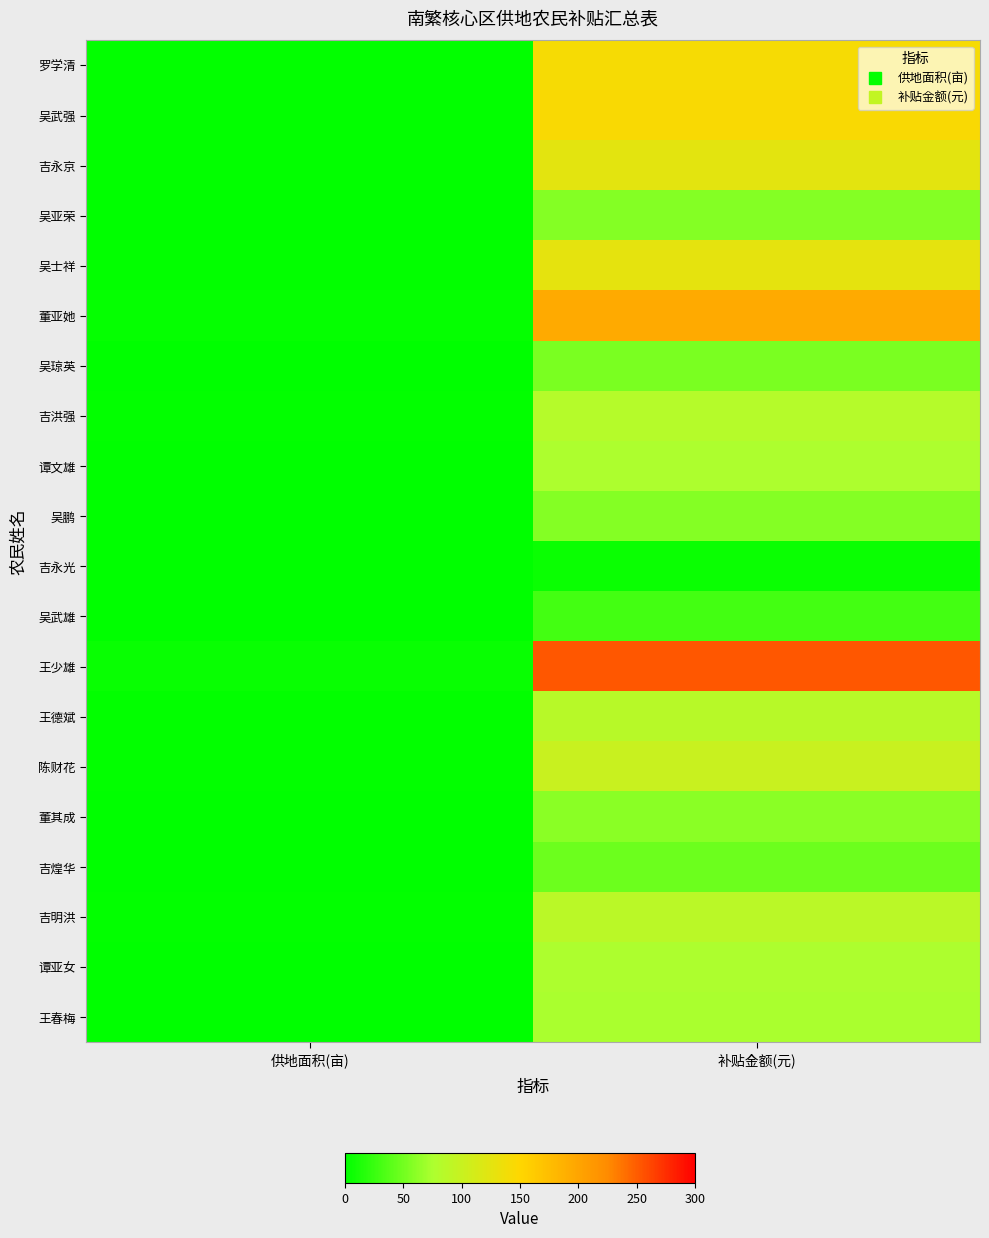

Which series changed the most between 供地面积(亩) and 补贴金额(元)?

王少雄